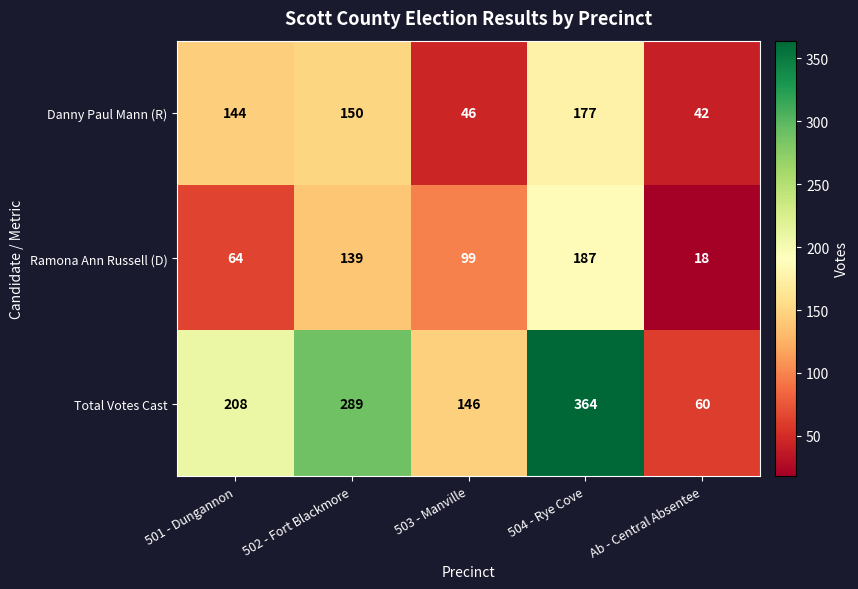

The value of Total Votes Cast at 502 - Fort Blackmore is 289. True or false?

True